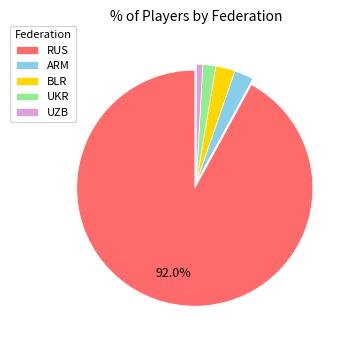

Which slice is the largest?

RUS